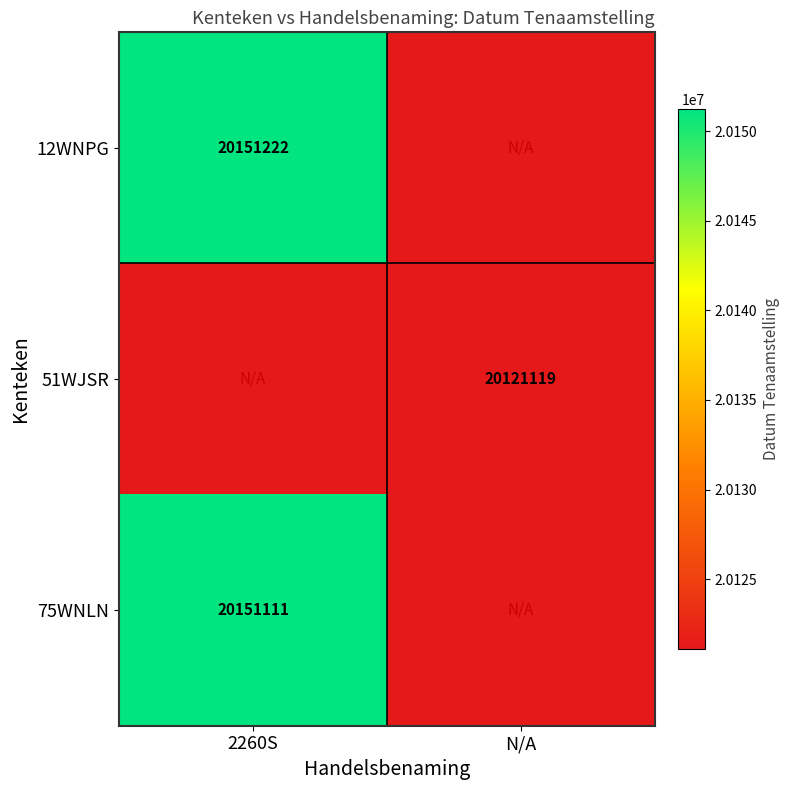

Is the value of 12WNPG at 2260S greater than the value of 51WJSR at N/A?

Yes